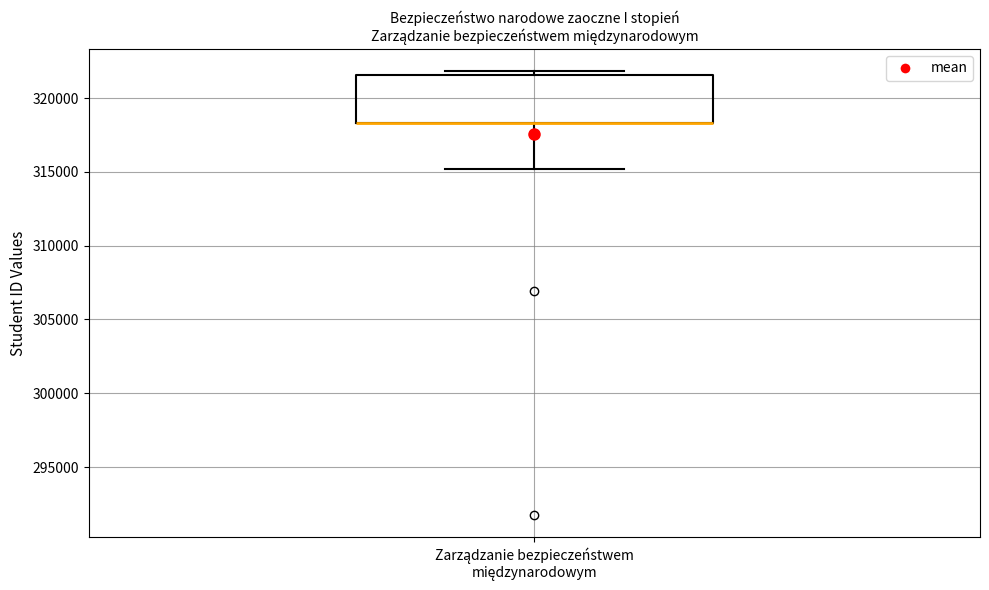

Where does the lower whisker of the box for Zarządzanie bezpieczeństwem międzynarodowym end on the y-axis? The values are not printed on the chart, so give them approximately, as read against the axis.

315000